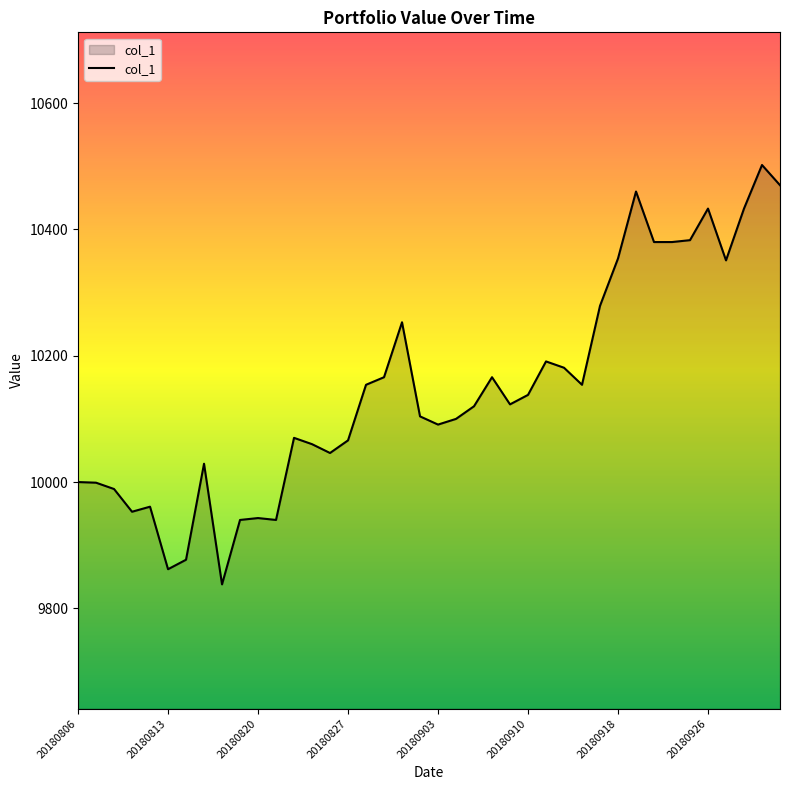

What is the maximum value shown in the chart?

10502